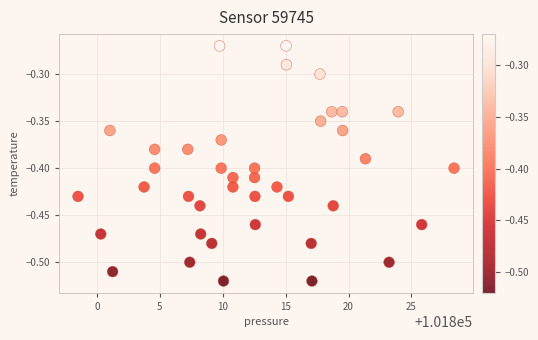

What is the range of X values (max minus min)?

29.9